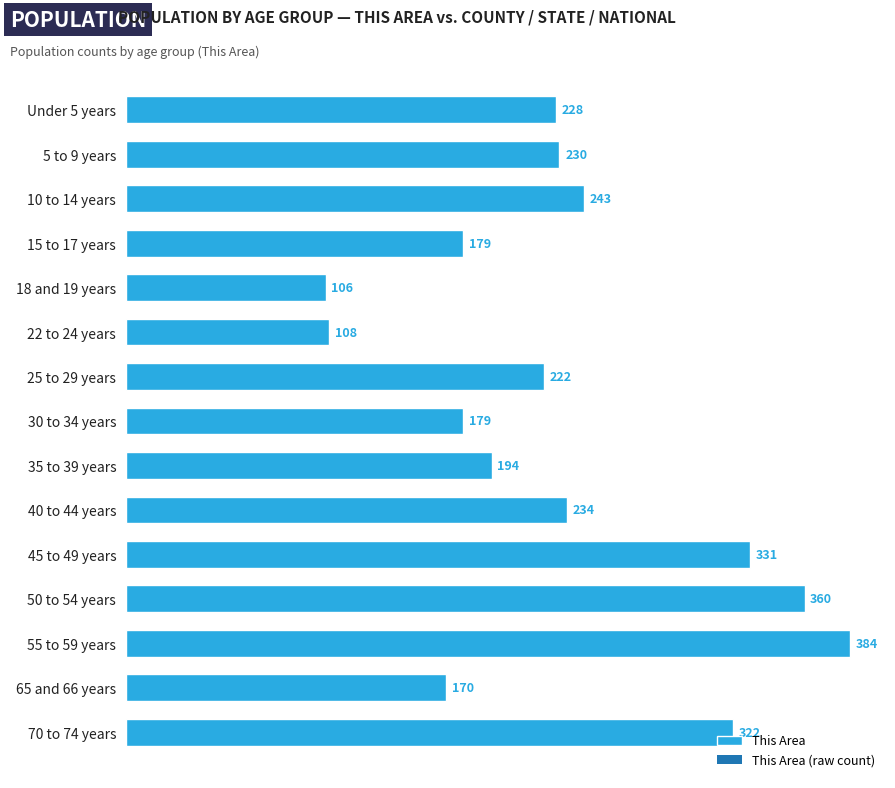

What is the value of the 13th bar from the top?

384